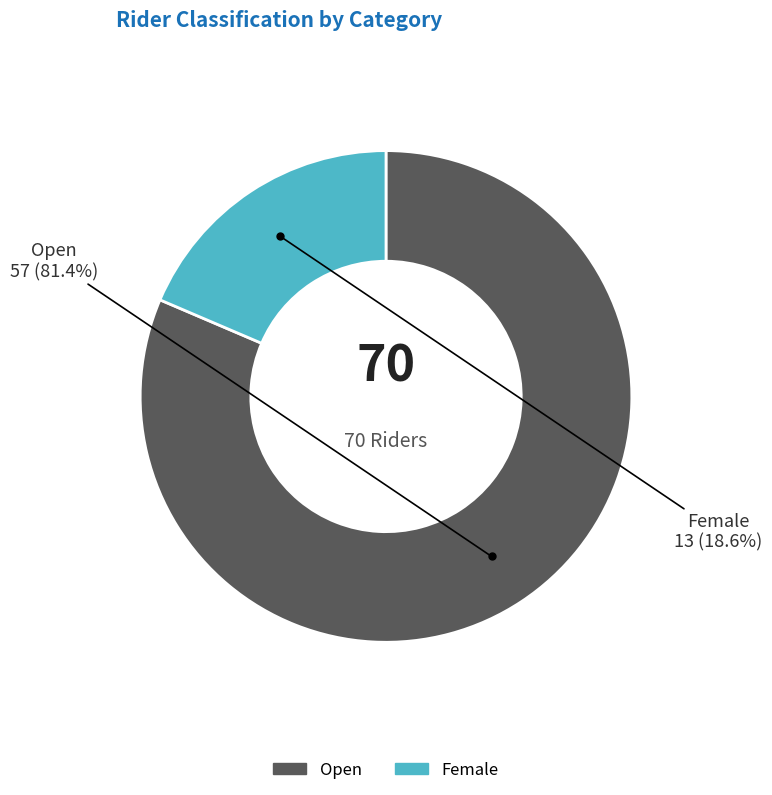

To the nearest percent, what is the difference between the Open and Female slice percentages?

63%